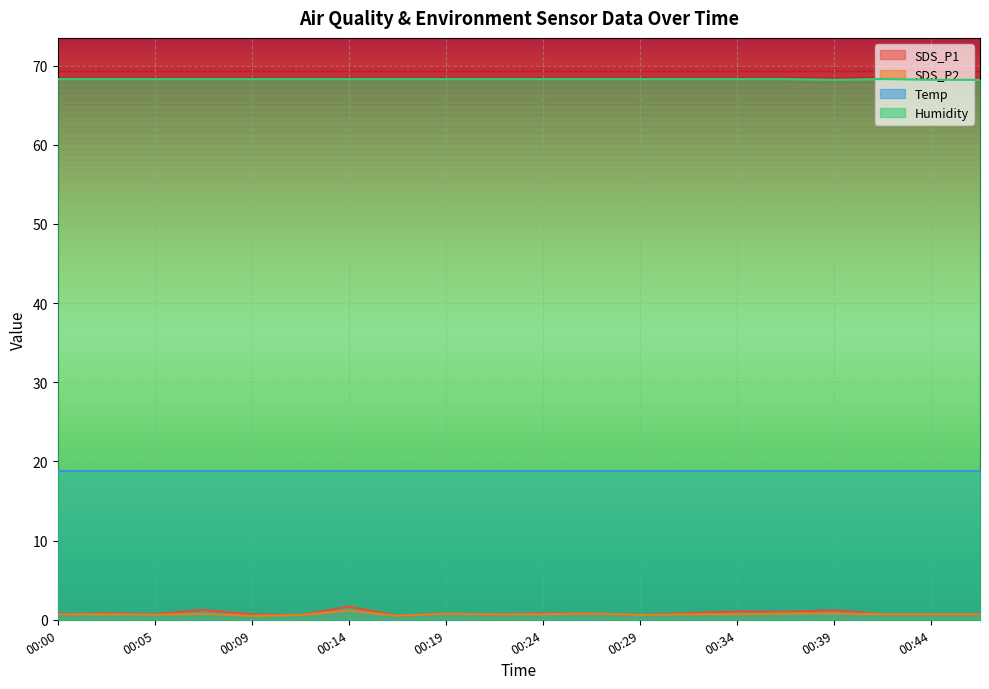

In Humidity, how many points are higher than both neighbors (excluding endpoints)?

1